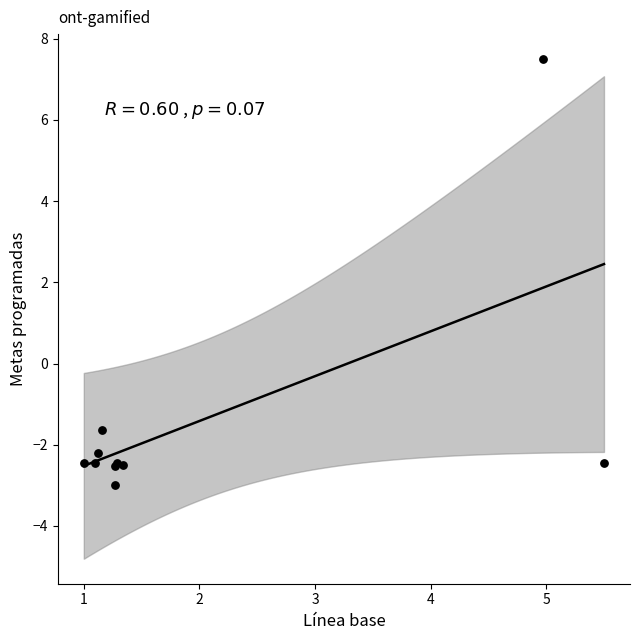

What Y value in the scatter plot is closest to 2?

-1.6